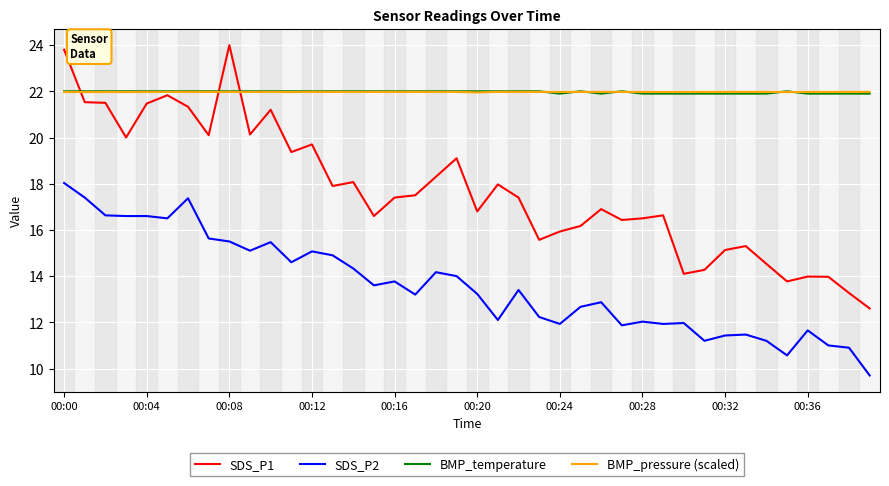

True or false: SDS_P2 and BMP_temperature intersect in this chart.

False